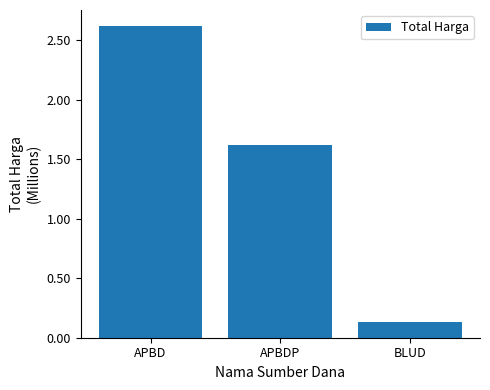

Does the chart contain any negative values?

No